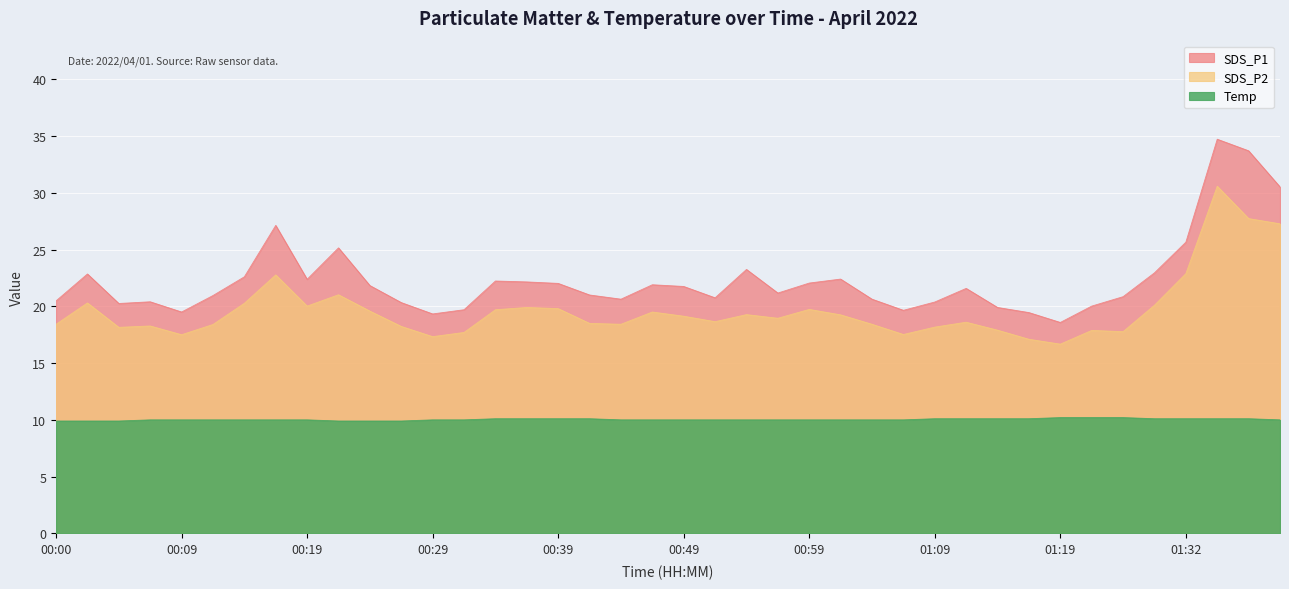

At which label does SDS_P2 reach its peak?

01:35